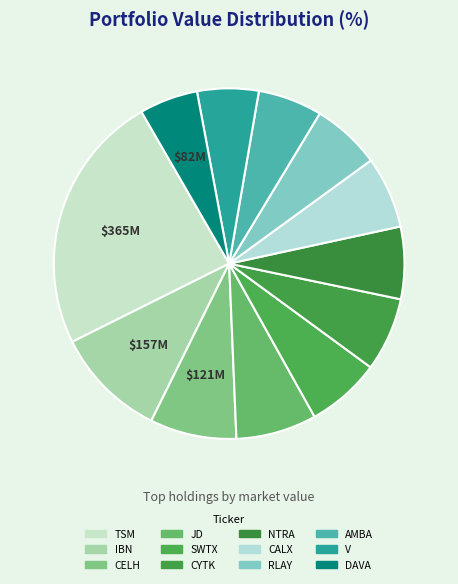

Count the number of slices in the pie.

12